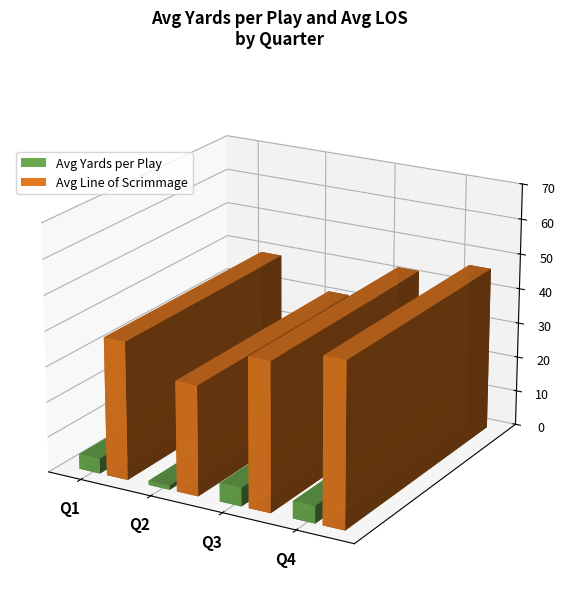

What is the sum of the Avg LOS values at Q4 and Q1?

90.8